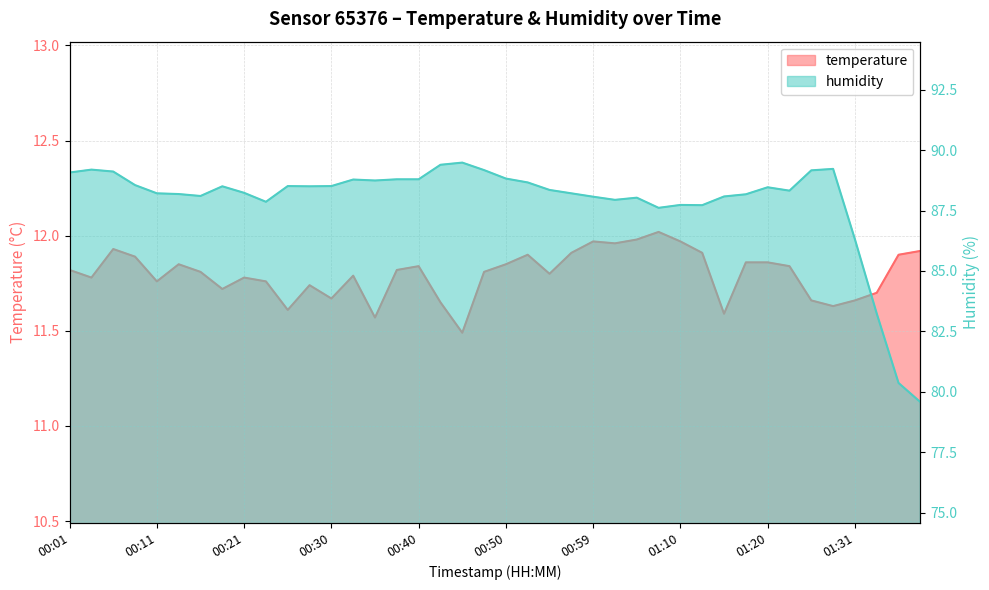

What is the value of the temperature point at the 13th from the left?

11.7